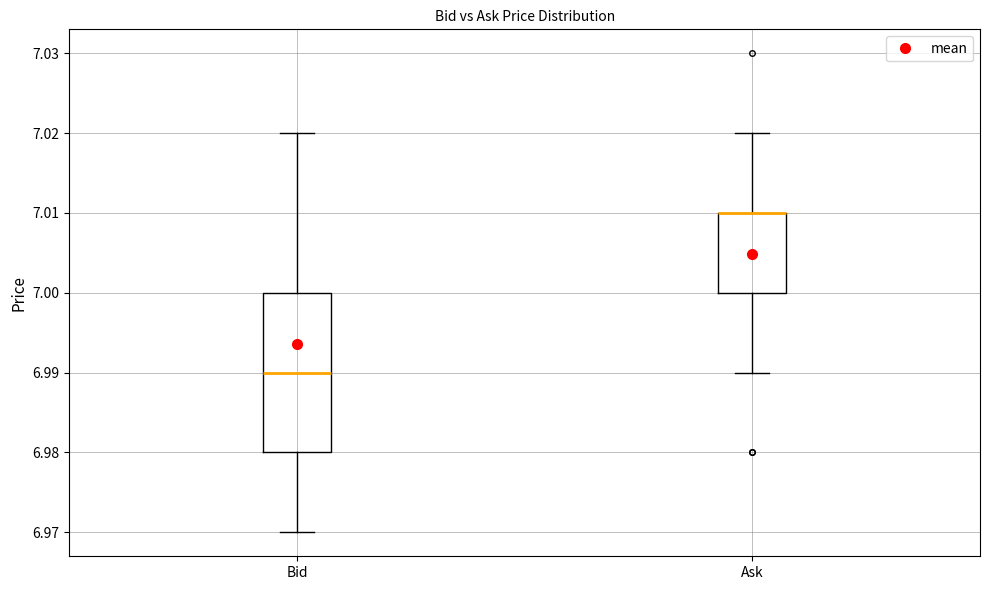

Comparing the boxes themselves (not the whiskers), which one is the tallest?

Bid